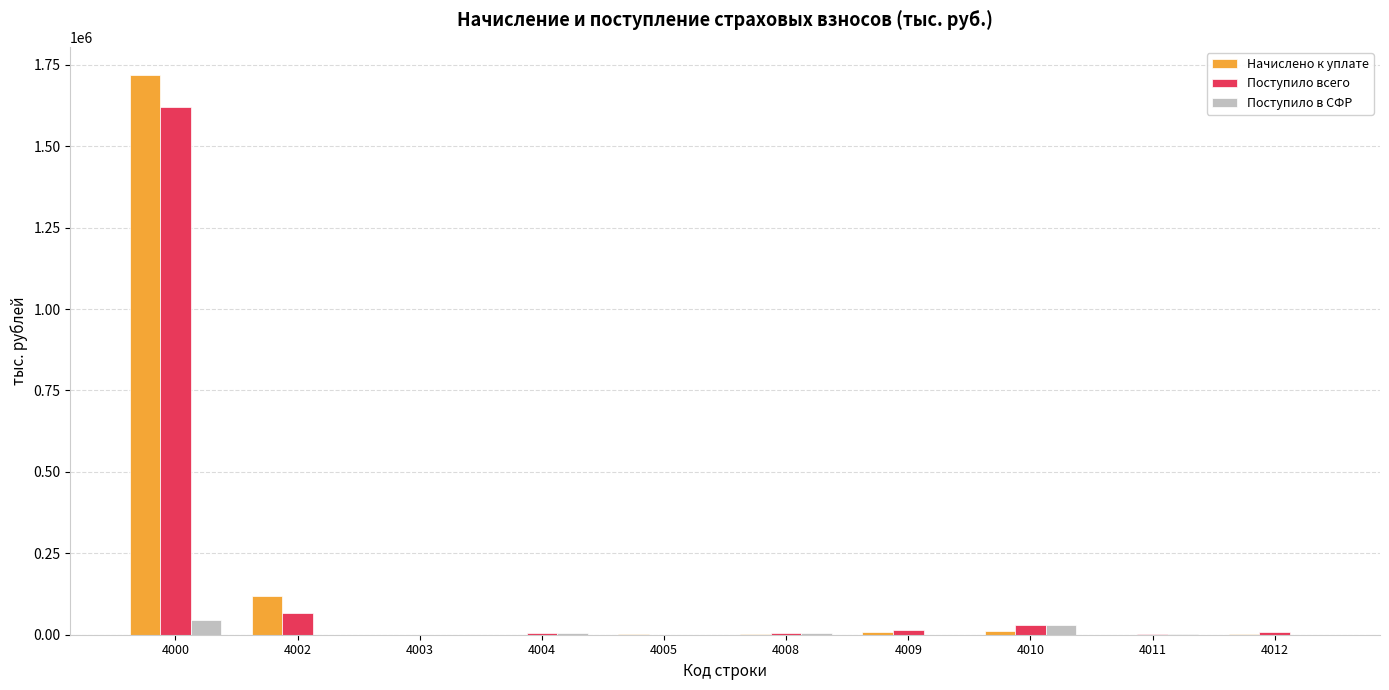

What is the maximum value shown in the chart?

1719319